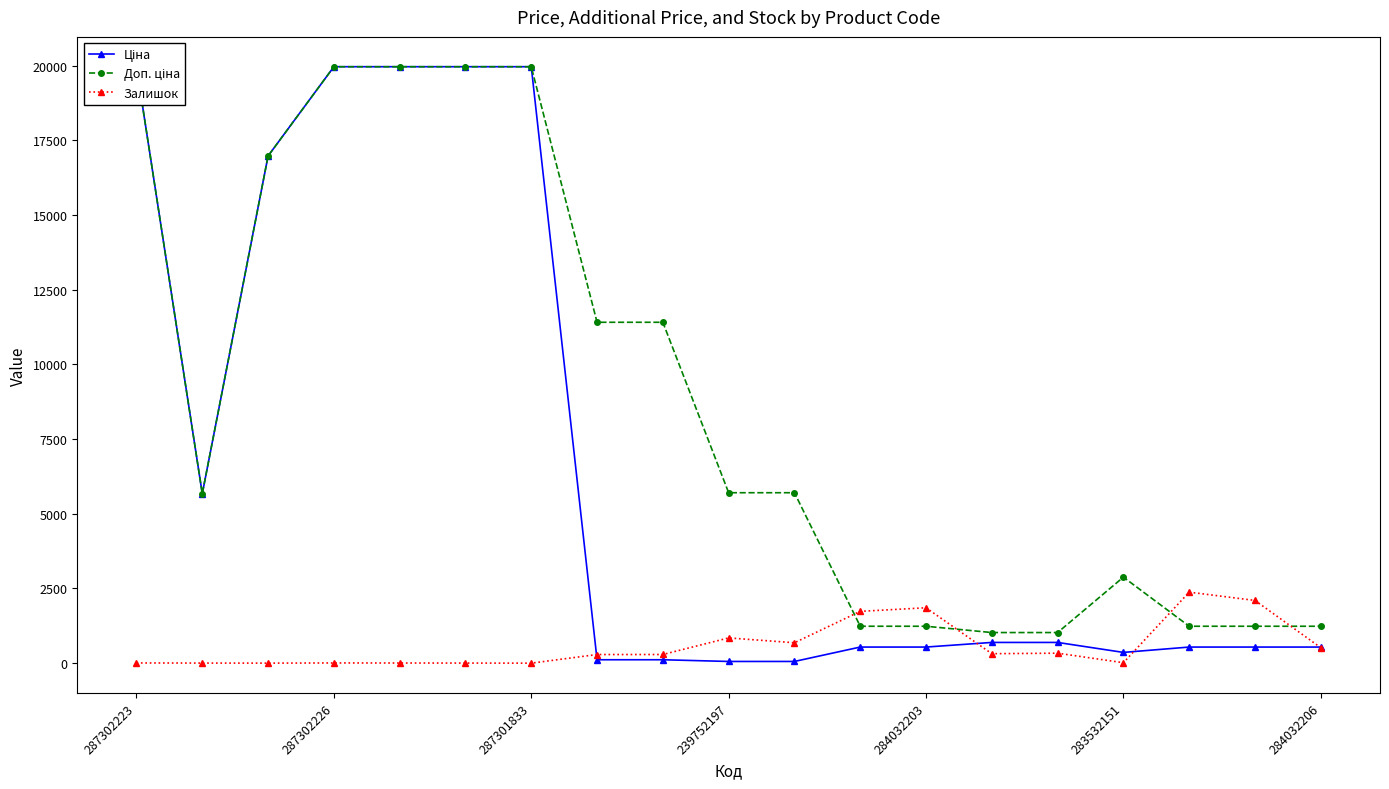

At 10, list the series in order from largest to smallest.

Доп. ціна, Залишок, Ціна